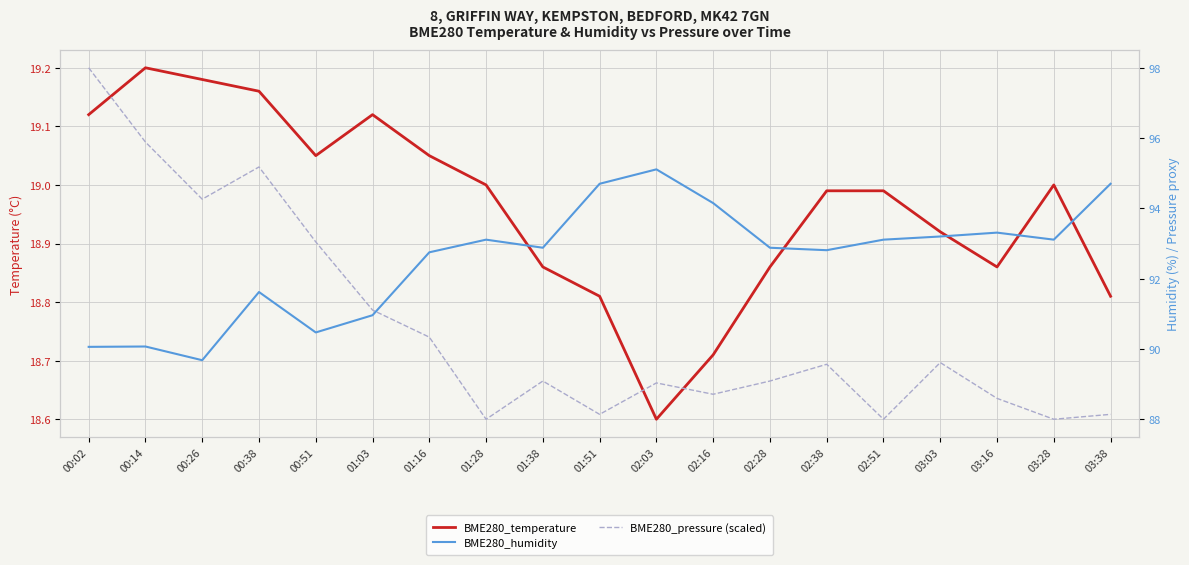

What is the smallest value displayed?

18.6